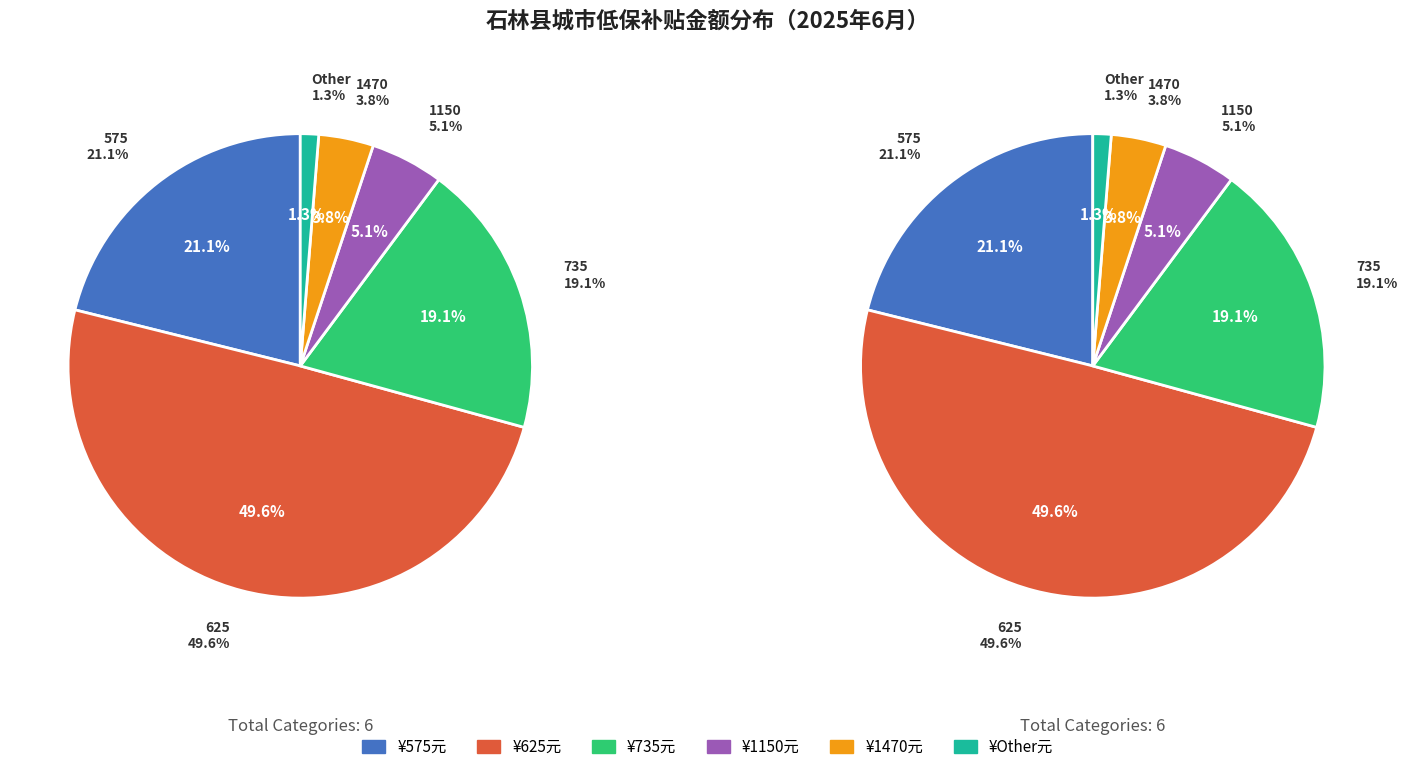

What is the smallest slice in the pie chart?

Other